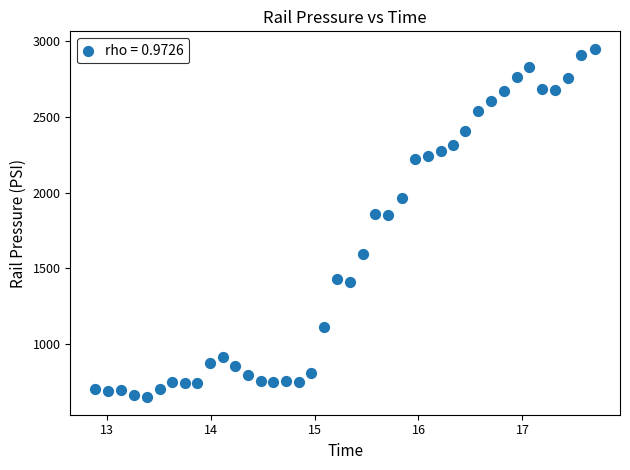

What is the range of X values (max minus min)?

4.8